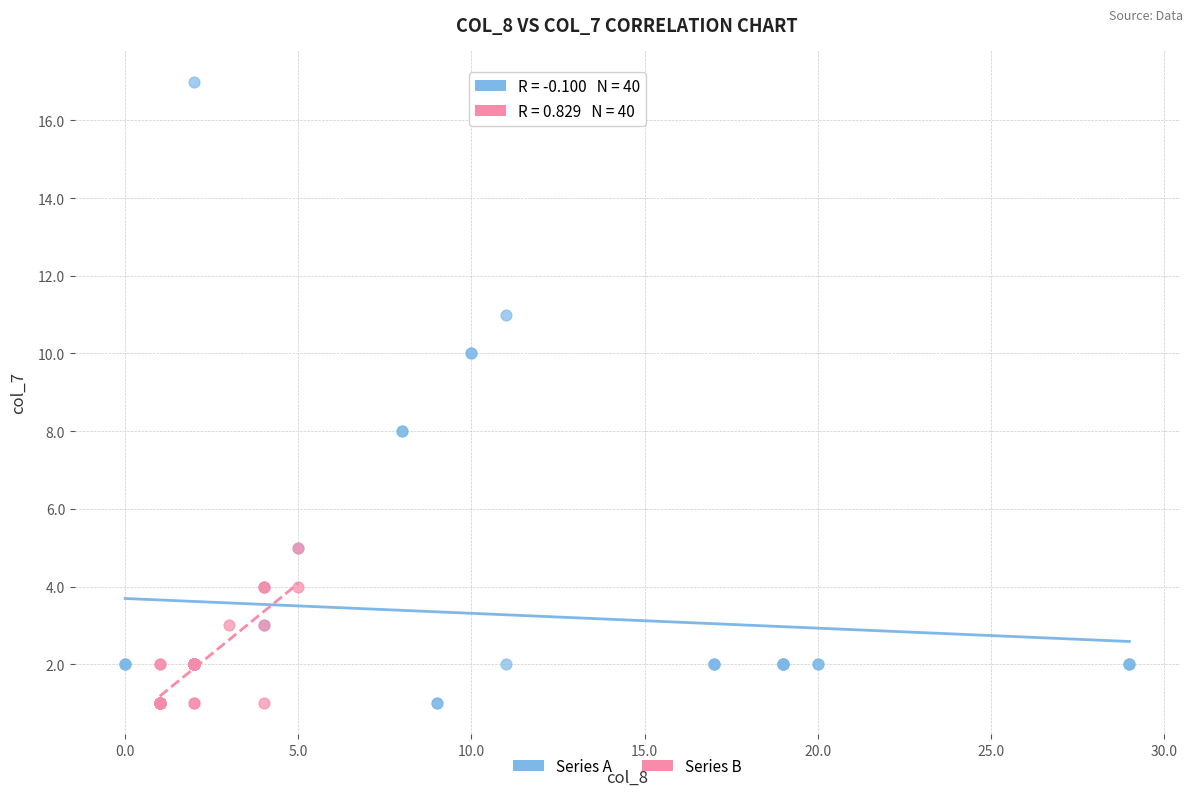

Which series has the widest spread of Y values?

Series A